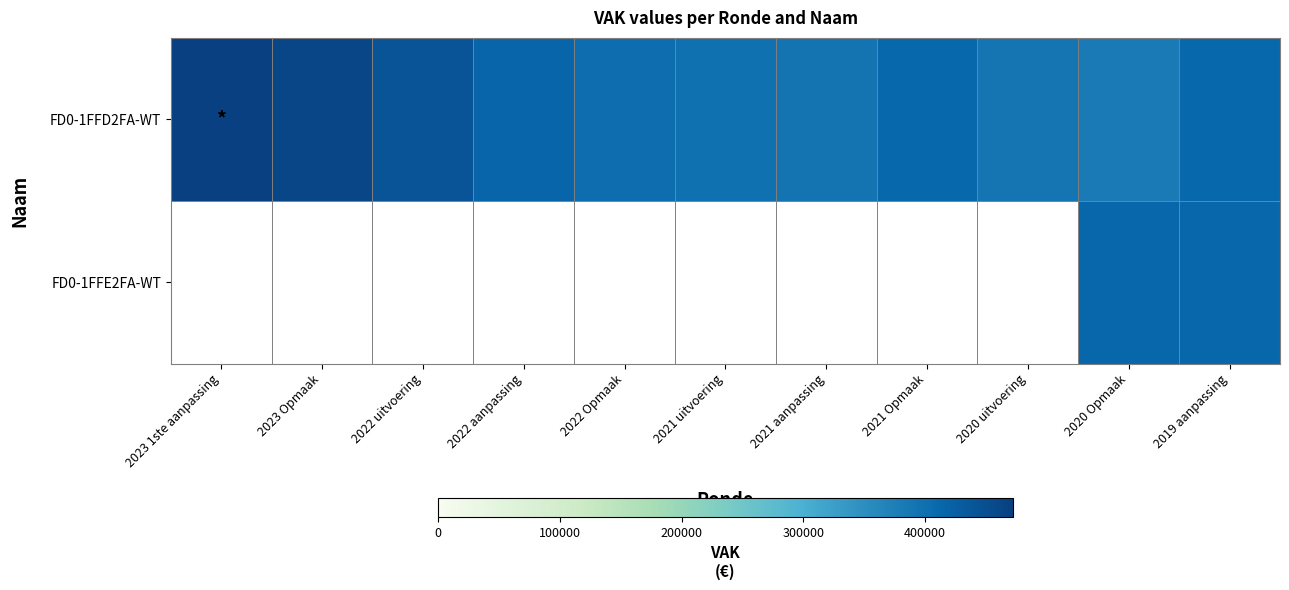

What is the difference between the FD0-1FFD2FA-WT values at 2020 uitvoering and 2022 Opmaak?

13274.0